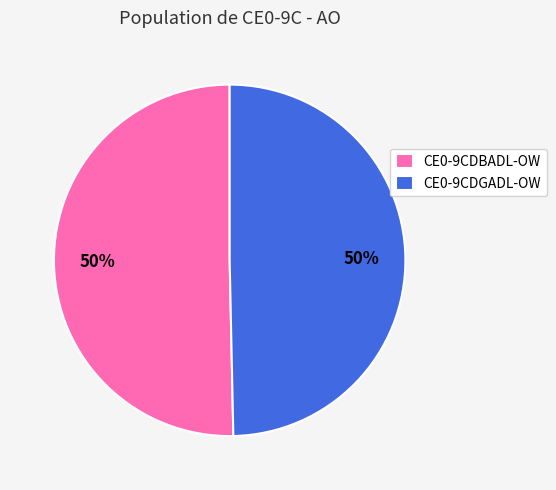

Combined, do CE0-9CDBADL-OW and CE0-9CDGADL-OW account for over 50%?

Yes